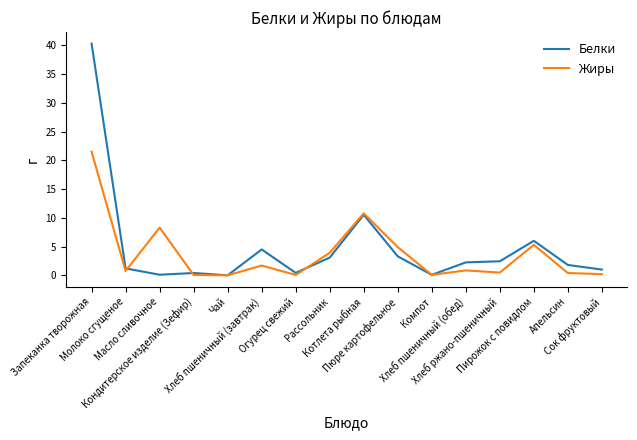

Is the value of Белки at Хлеб пшеничный (завтрак) greater than the value of Жиры at Апельсин?

Yes